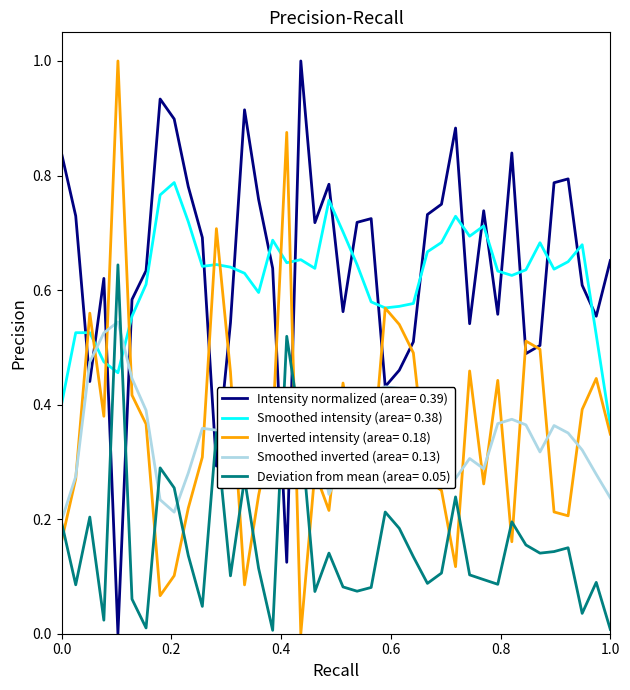

What is the maximum value shown in the chart?

1.0